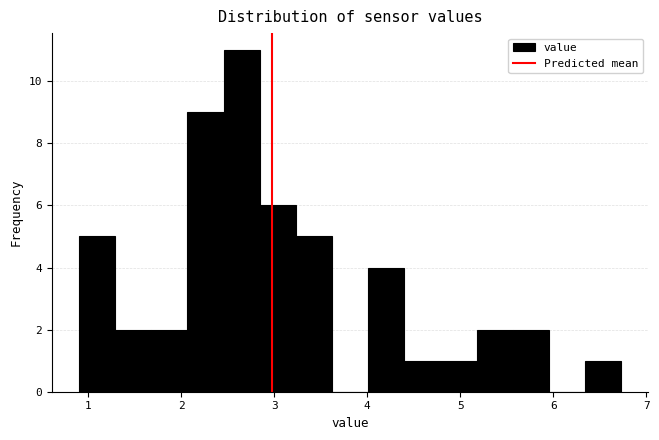

Read against the x-axis, roughly where is the centre of the tallest bar?

2.6